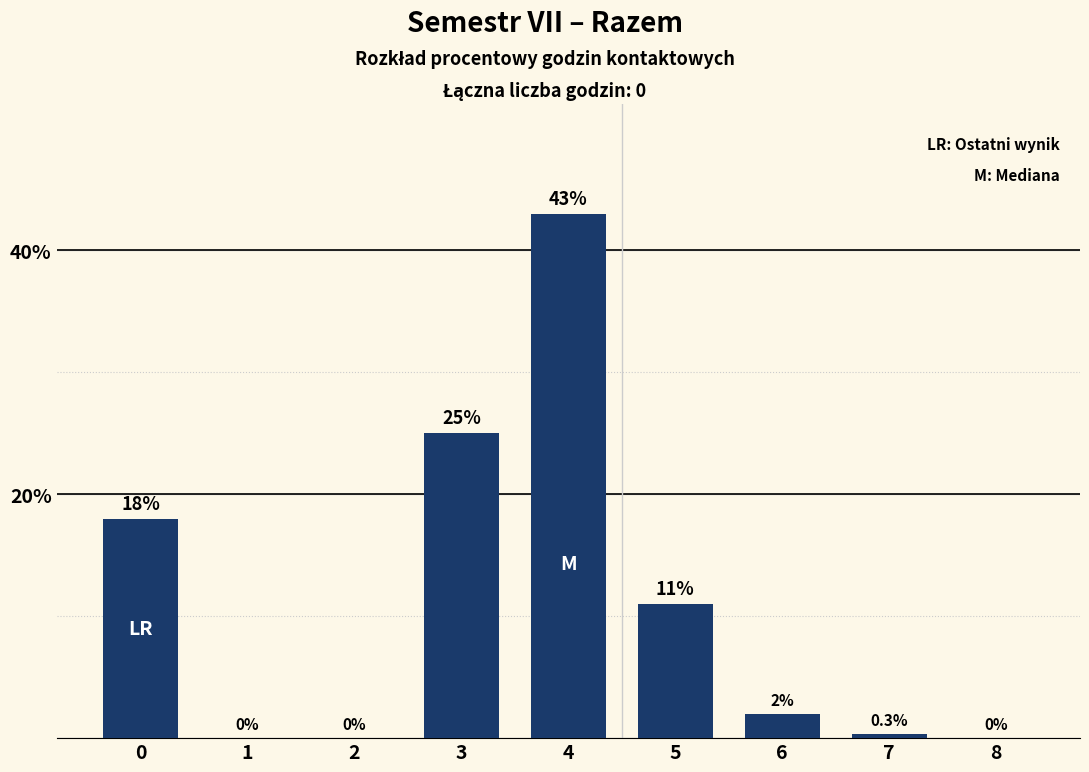

Reading left to right, what are all the values shown in this chart?

0=18.0	1=0.0	2=0.0	3=25.0	4=43.0	5=11.0	6=2.0	7=0.3	8=0.0